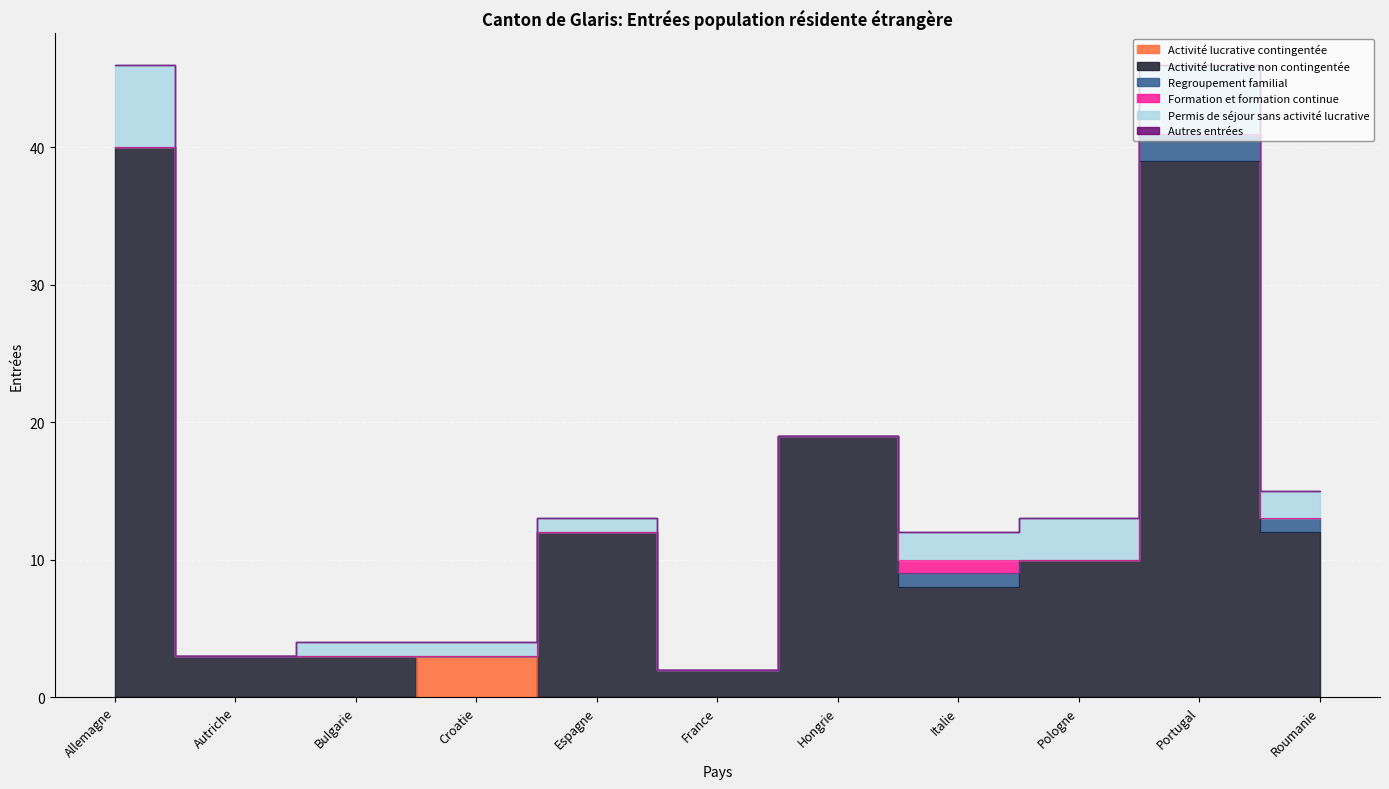

What is the sum of the Permis de séjour sans activité lucrative values at Italie and France?

2